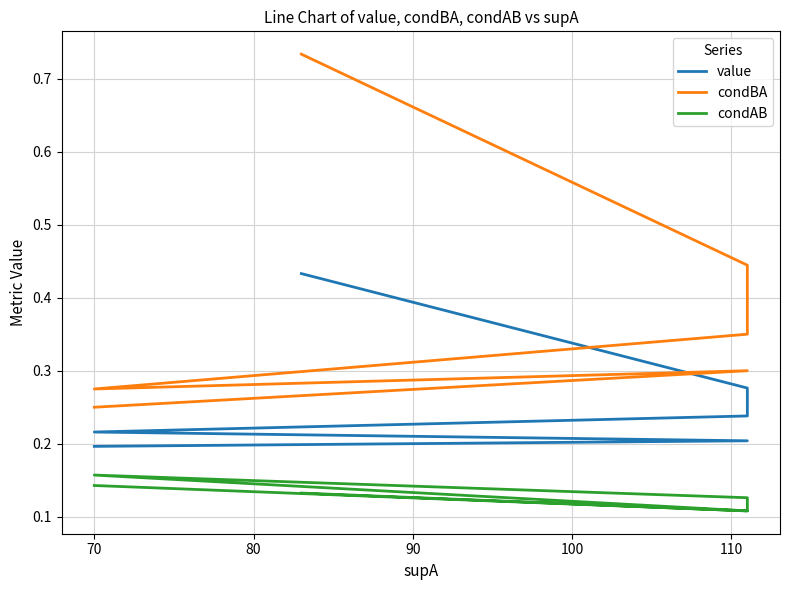

How many value values are between 0 and 1?

7